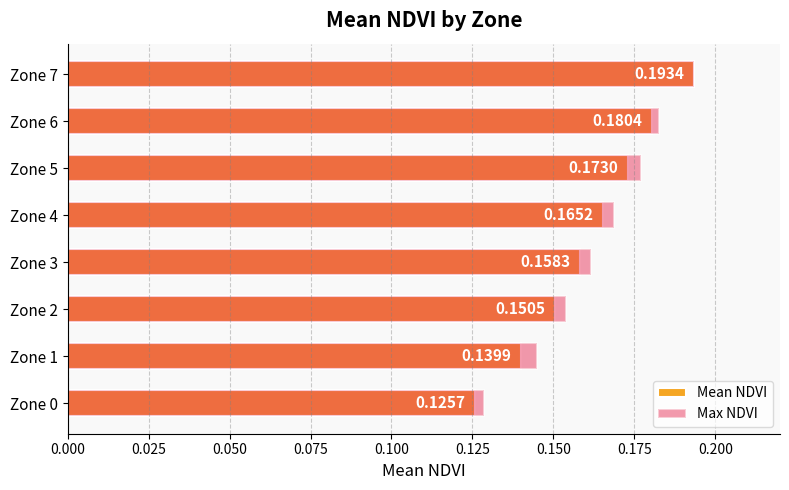

True or false: Mean NDVI has a value of 0.1 at Zone 1.

True